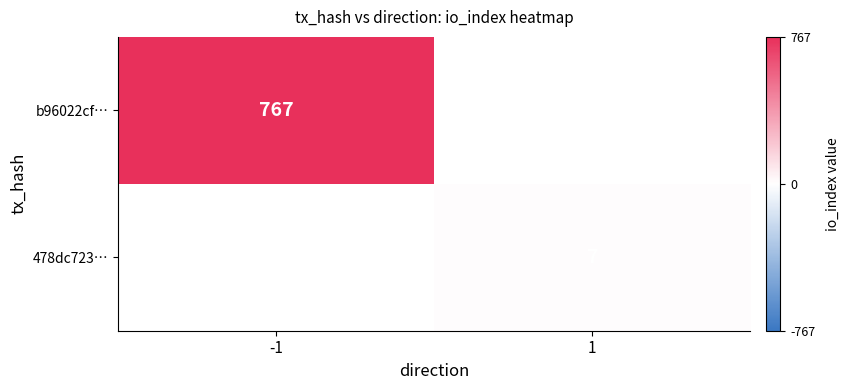

At how many categories does at least one series exceed 348?

1